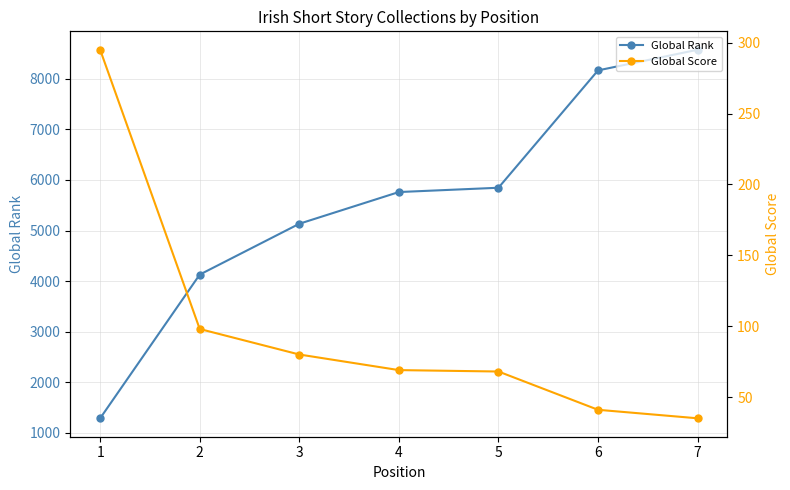

Which series has the largest total across all categories?

Global Rank